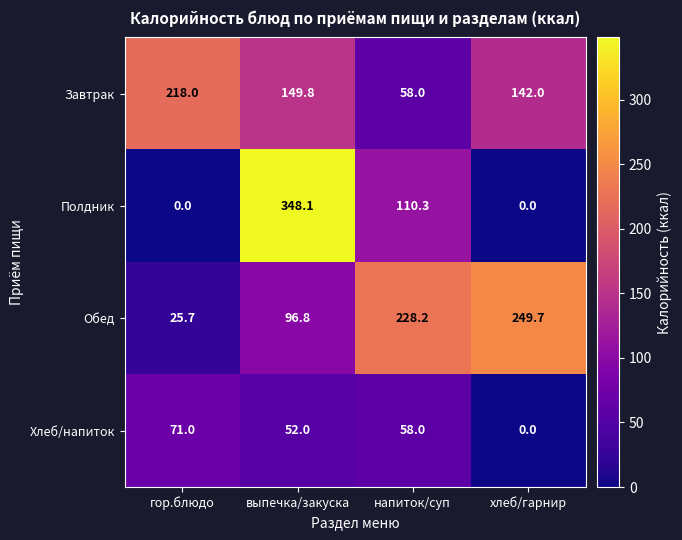

Between выпечка/закуска and хлеб/гарнир, which series saw the biggest shift?

Полдник